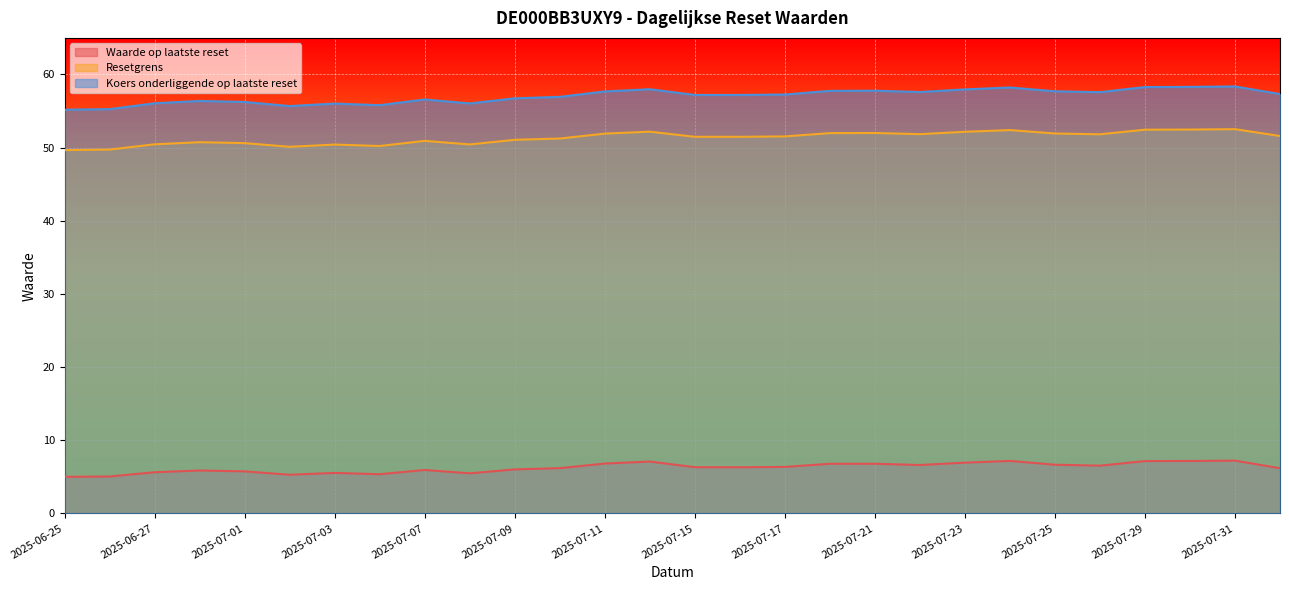

True or false: Waarde op laatste reset and Resetgrens cross at least once.

False